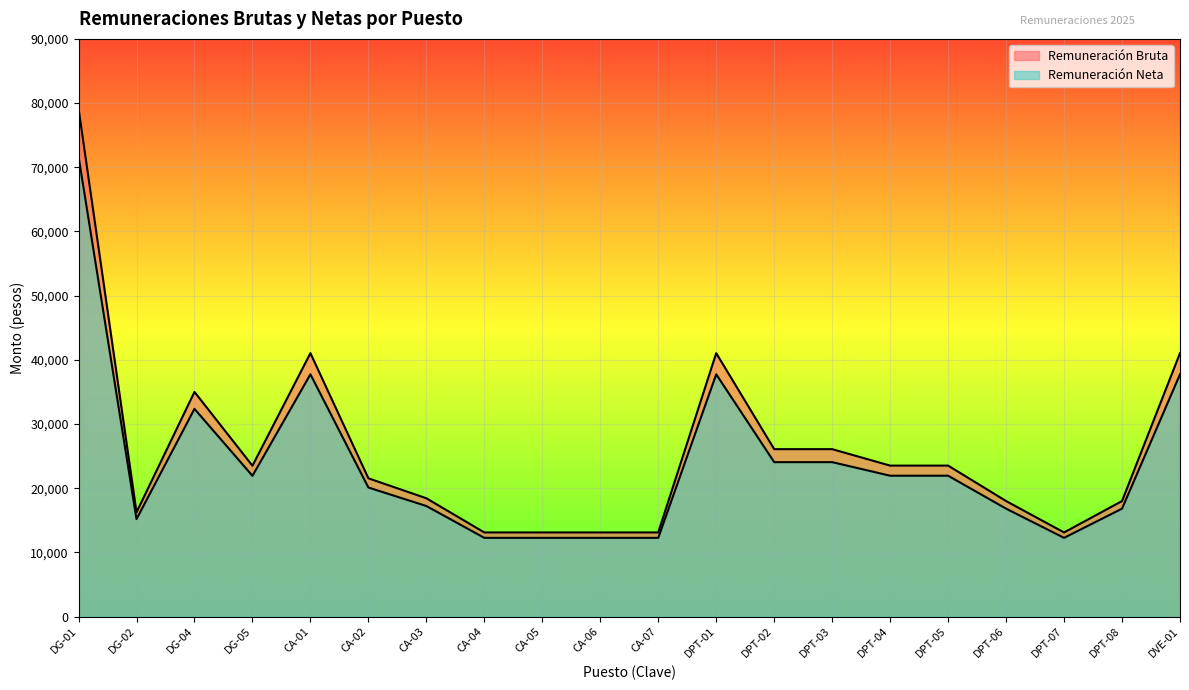

Between CA-01 and CA-03, which series saw the biggest shift?

Remuneración Bruta